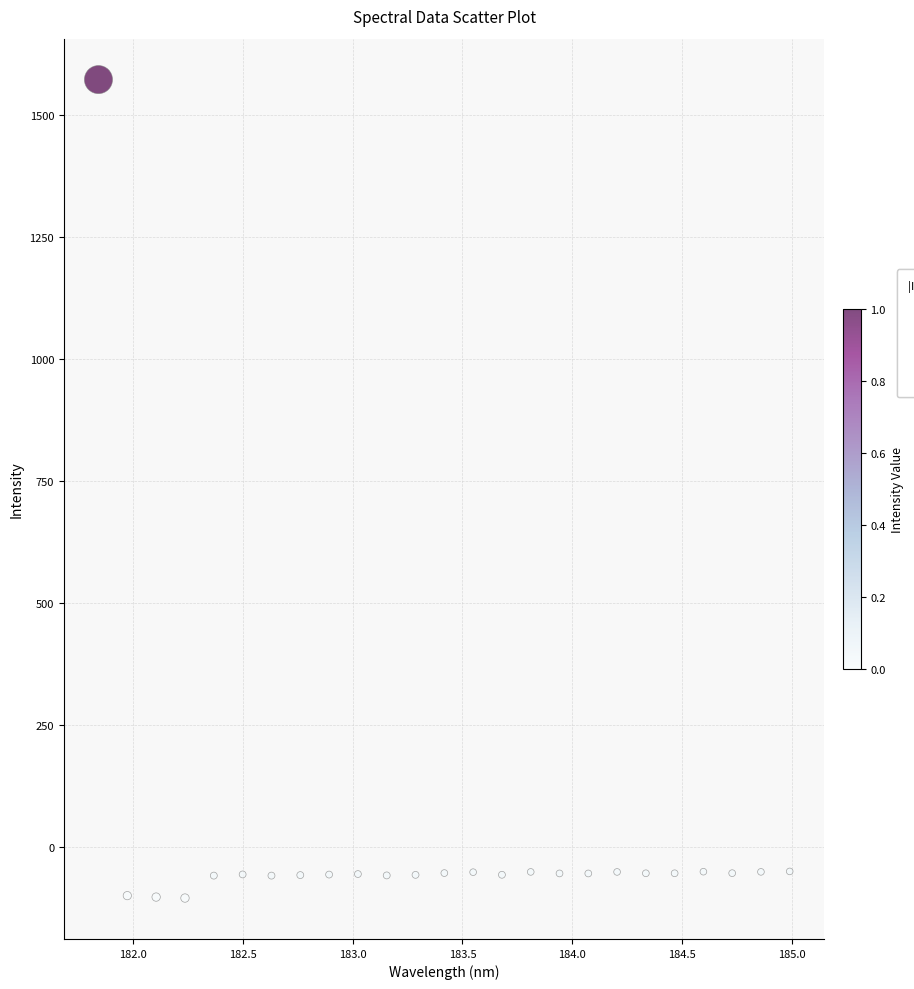

What is the range of X values (max minus min)?

3.1